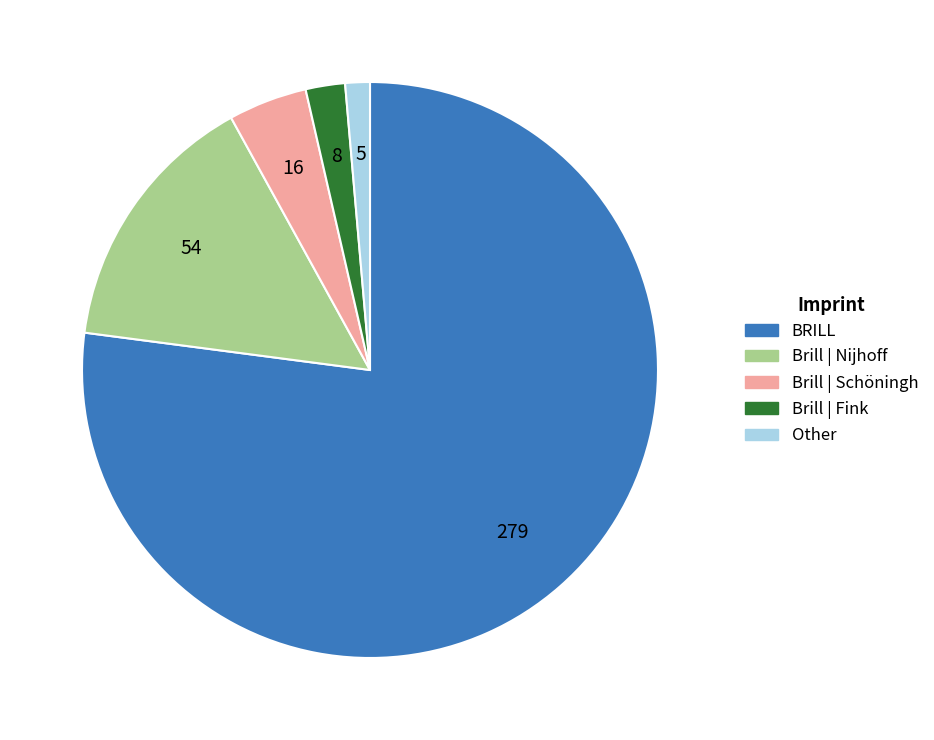

Is there a majority slice in this chart?

Yes